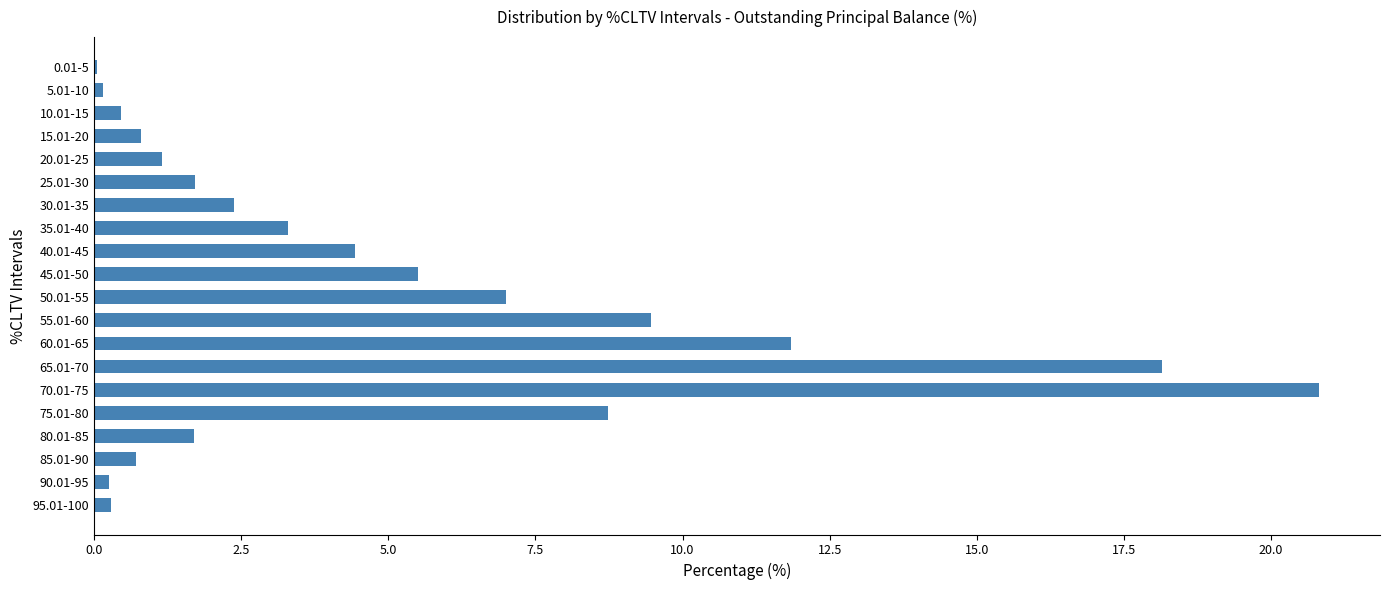

What is the change in value from 45.01-50 to 65.01-70?

+12.6